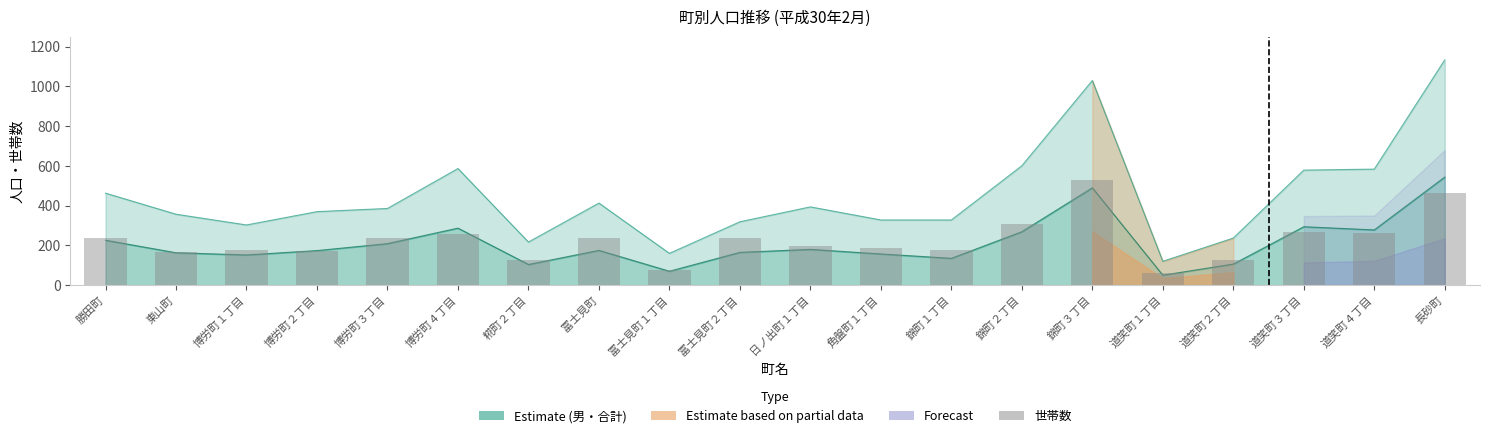

Which category has the lowest value across all series?

道笑町１丁目